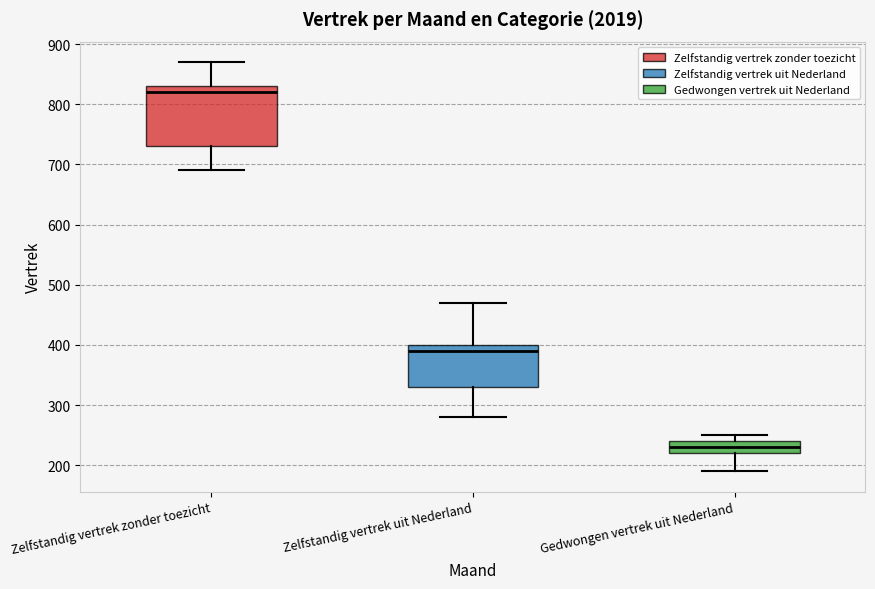

Reading left to right, read every box against the y-axis: the position of its median line, the range the box covers, and the ends of its whiskers. The values are not printed on the chart, so give them approximately, as read against the axis.

Zelfstandig vertrek zonder toezicht: median 820, box 730 to 830, whiskers 690 to 870
Zelfstandig vertrek uit Nederland: median 390, box 330 to 400, whiskers 280 to 470
Gedwongen vertrek uit Nederland: median 230, box 220 to 240, whiskers 190 to 250